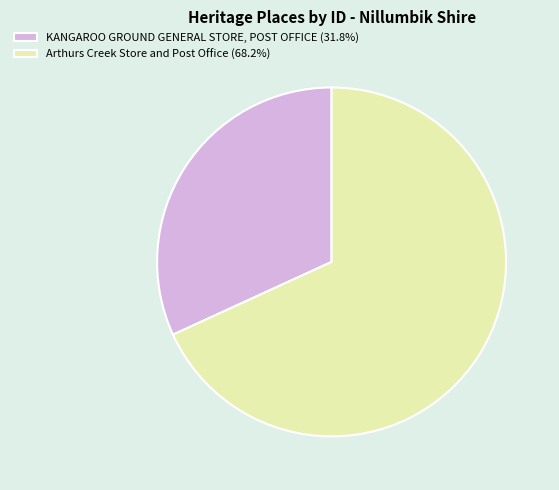

How many slices are in this pie chart?

2